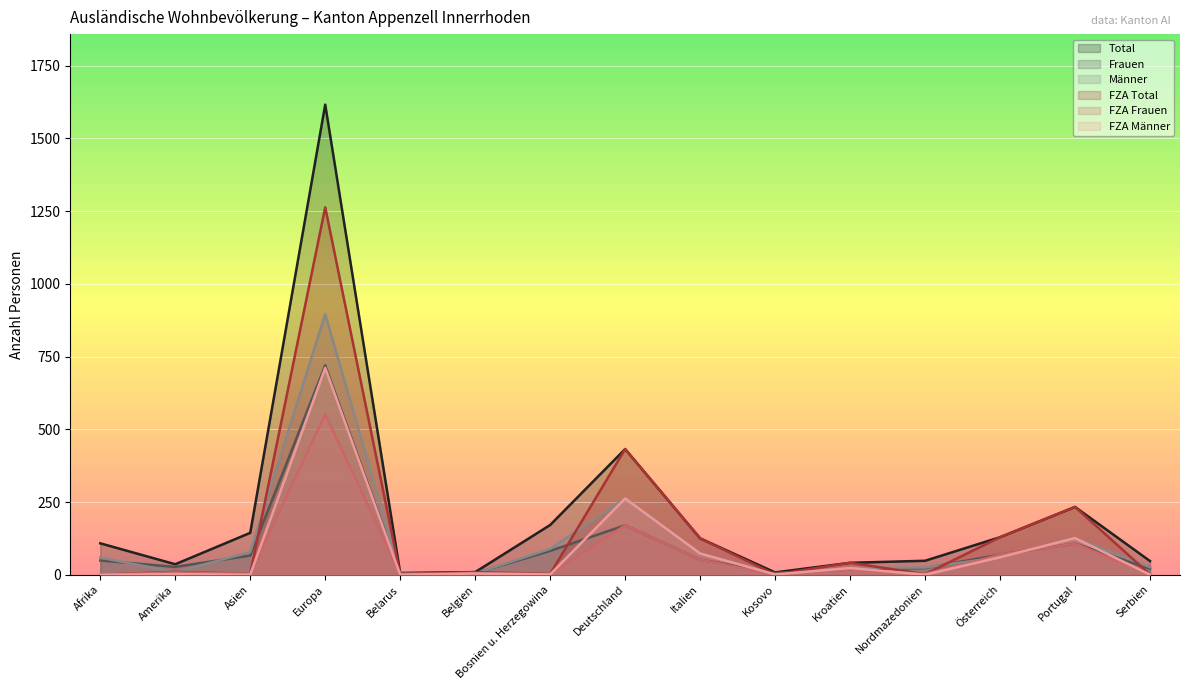

What is the highest value of the Frauen series?

720